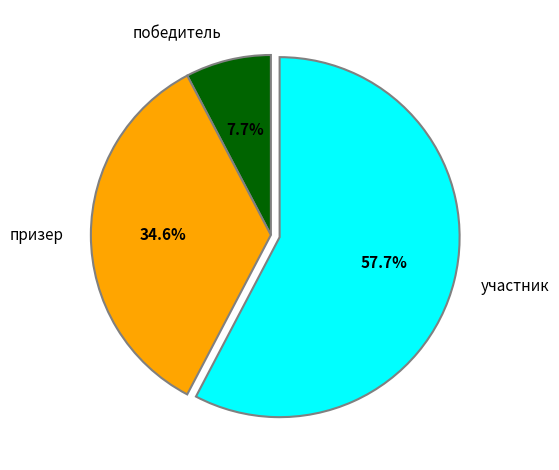

Which slice represents more than half of the pie?

участник